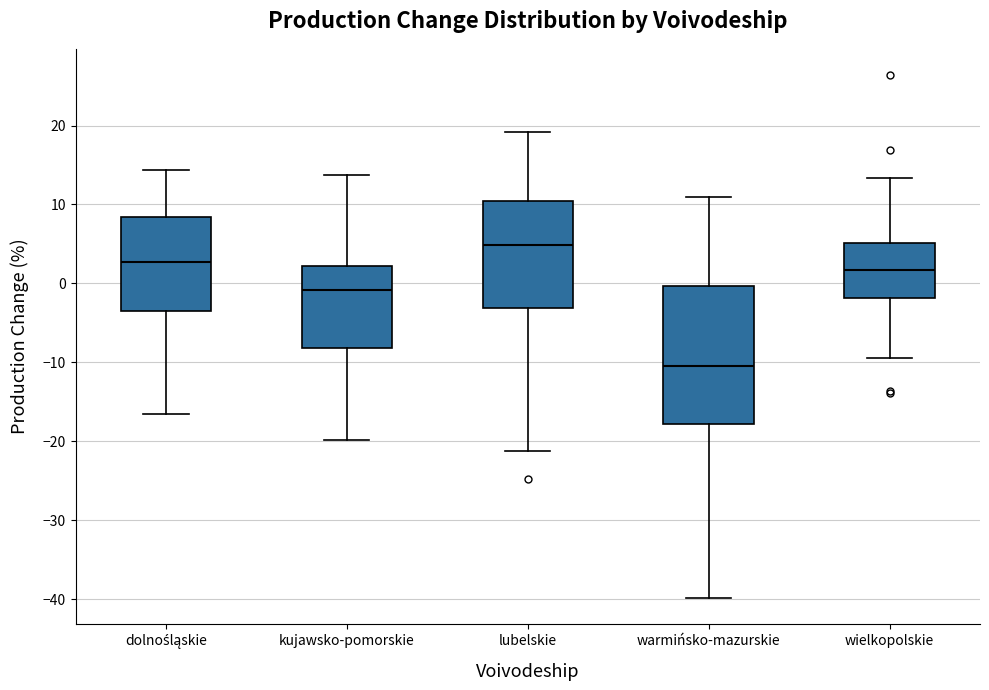

Where is the lower edge of the box for lubelskie on the y-axis? The values are not printed on the chart, so give them approximately, as read against the axis.

-3